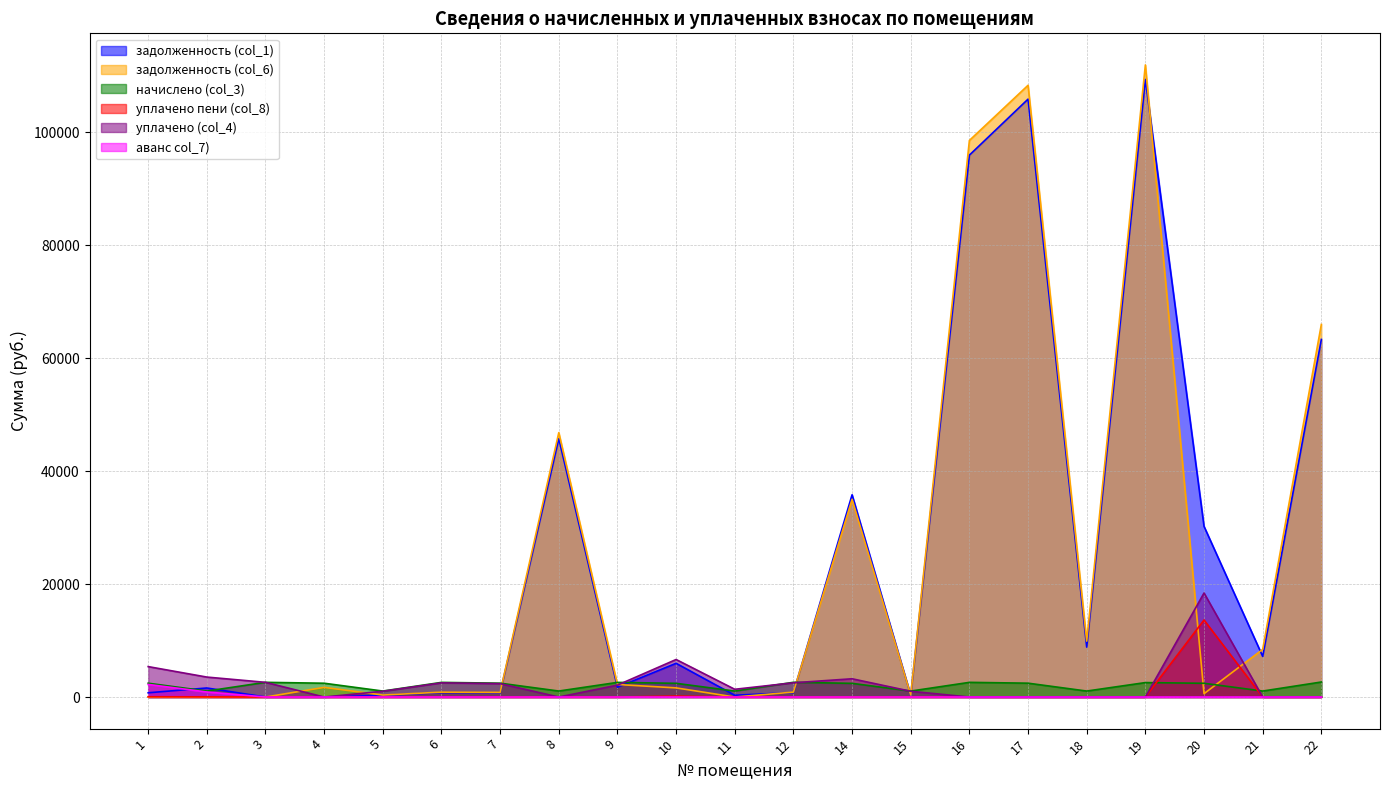

At which category is the sum across all series the highest?

19